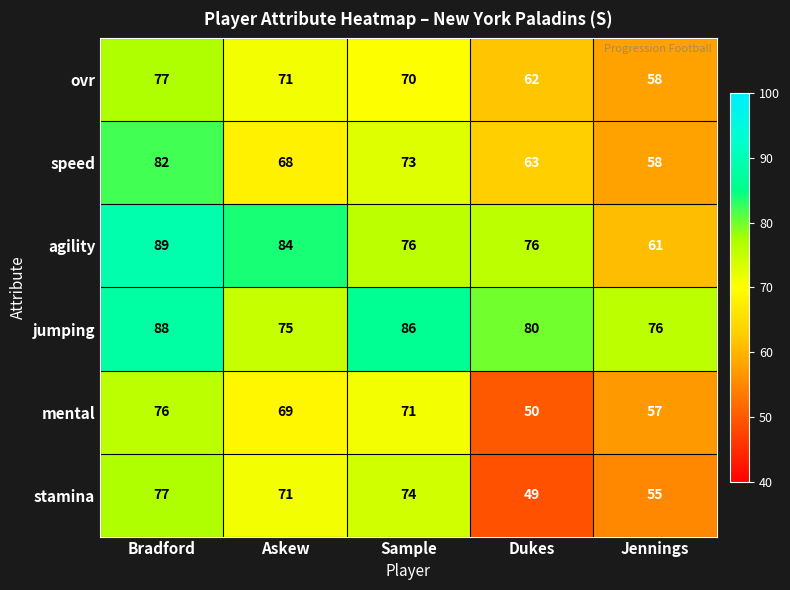

True or false: agility has a value of 84 at Askew.

True